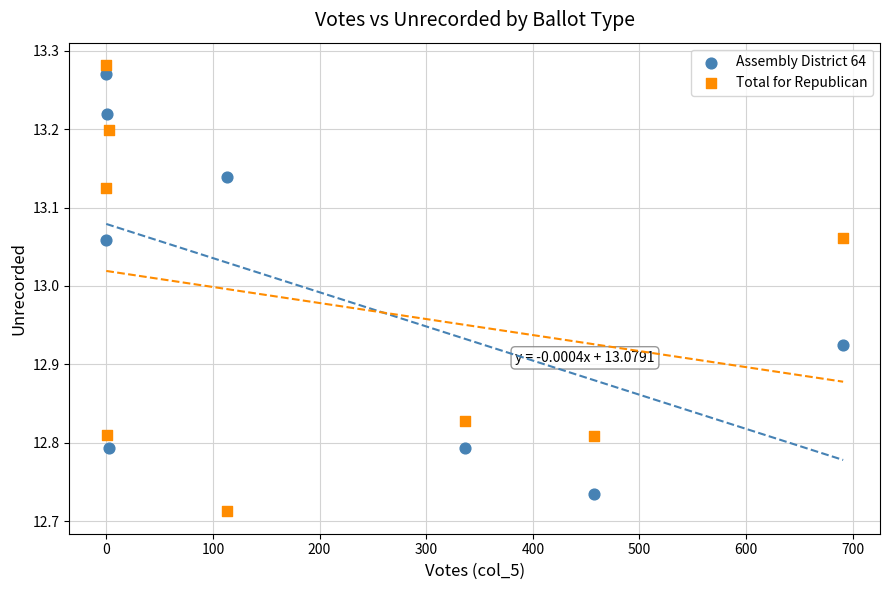

Which series has the largest Y range (max minus min)?

Total for Republican